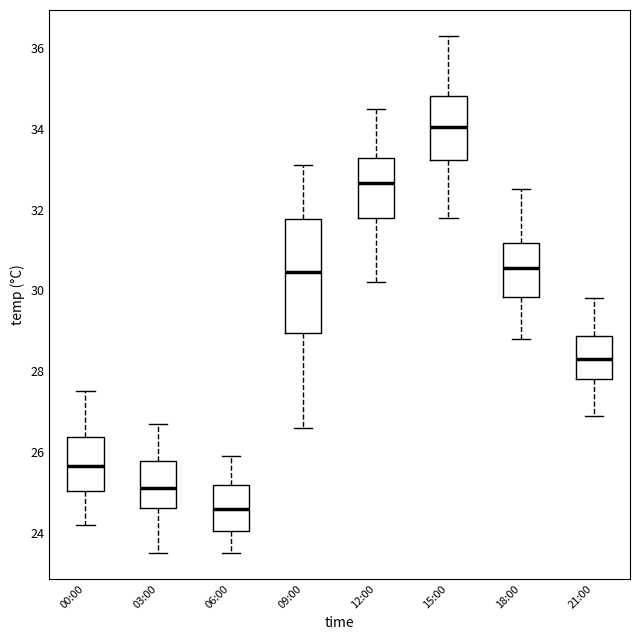

Comparing the boxes themselves (not the whiskers), which one is the tallest?

09:00